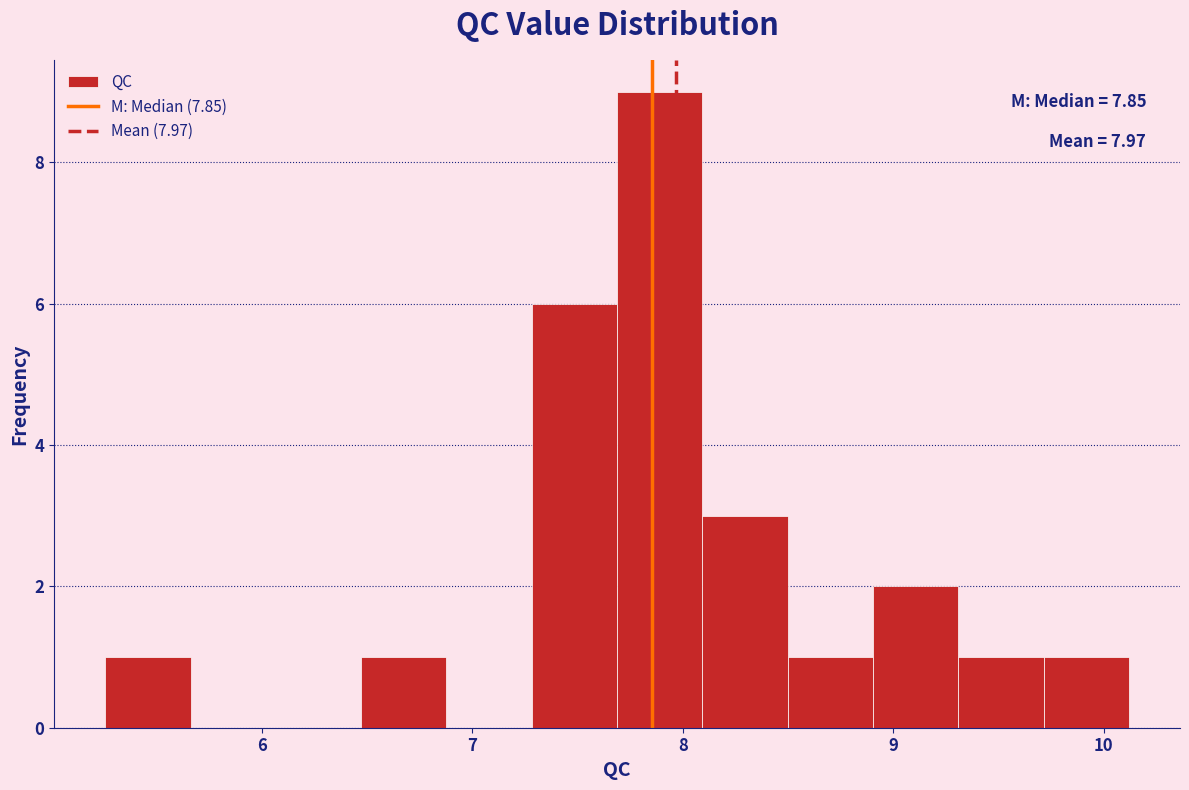

Which range on the x-axis has the tallest bar?

7.7 to 8.1